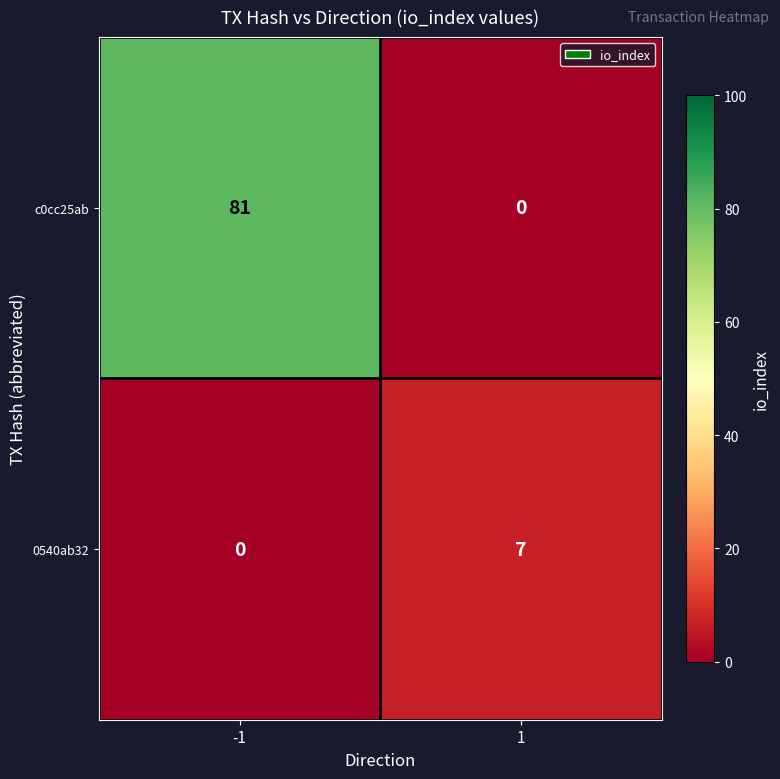

Is it true that 0540ab32 equals 7 at 1?

True